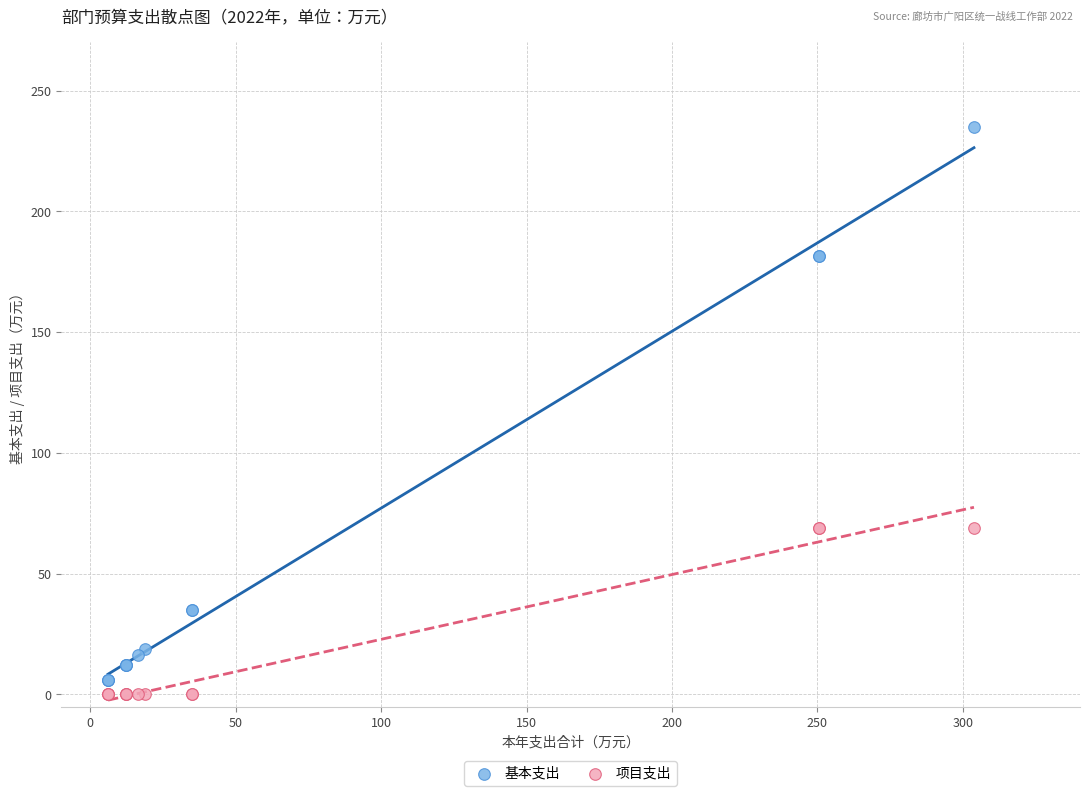

Which series contains the lowest Y value?

项目支出